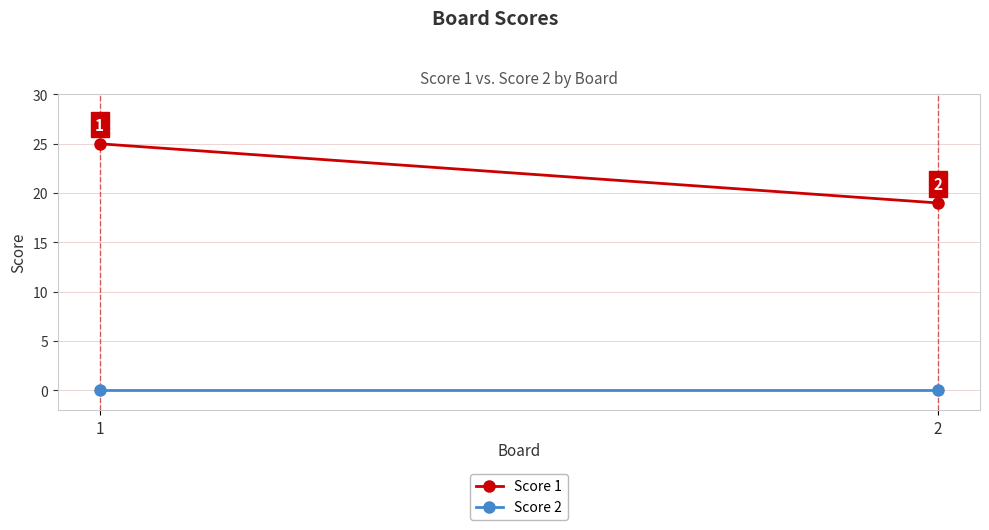

The value of Score 2 at 2 is 0. True or false?

True